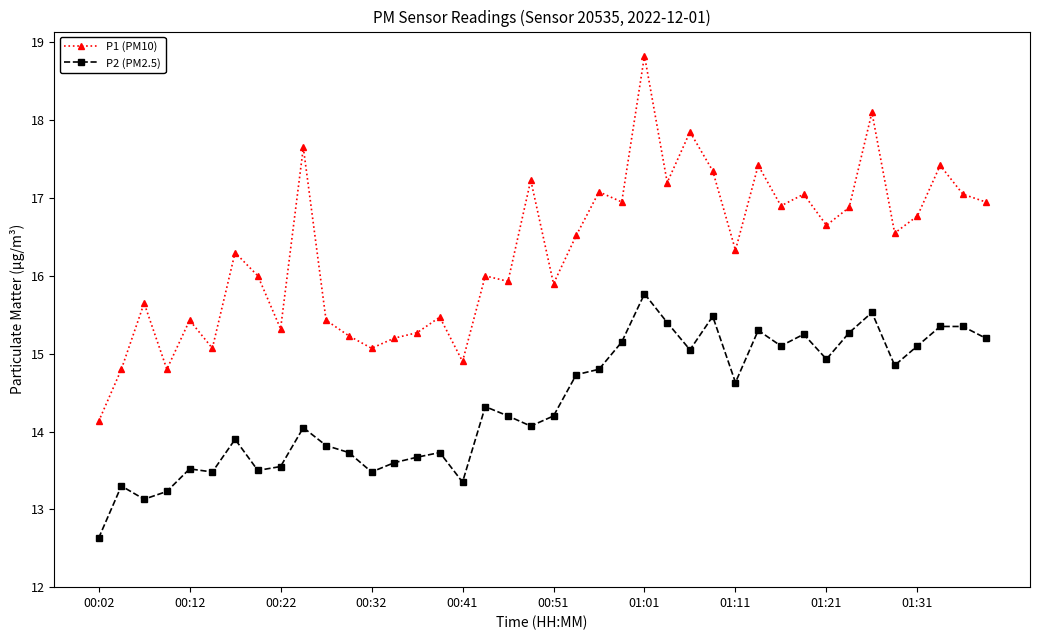

How many values in the P2 (PM2.5) series are below 14?

16